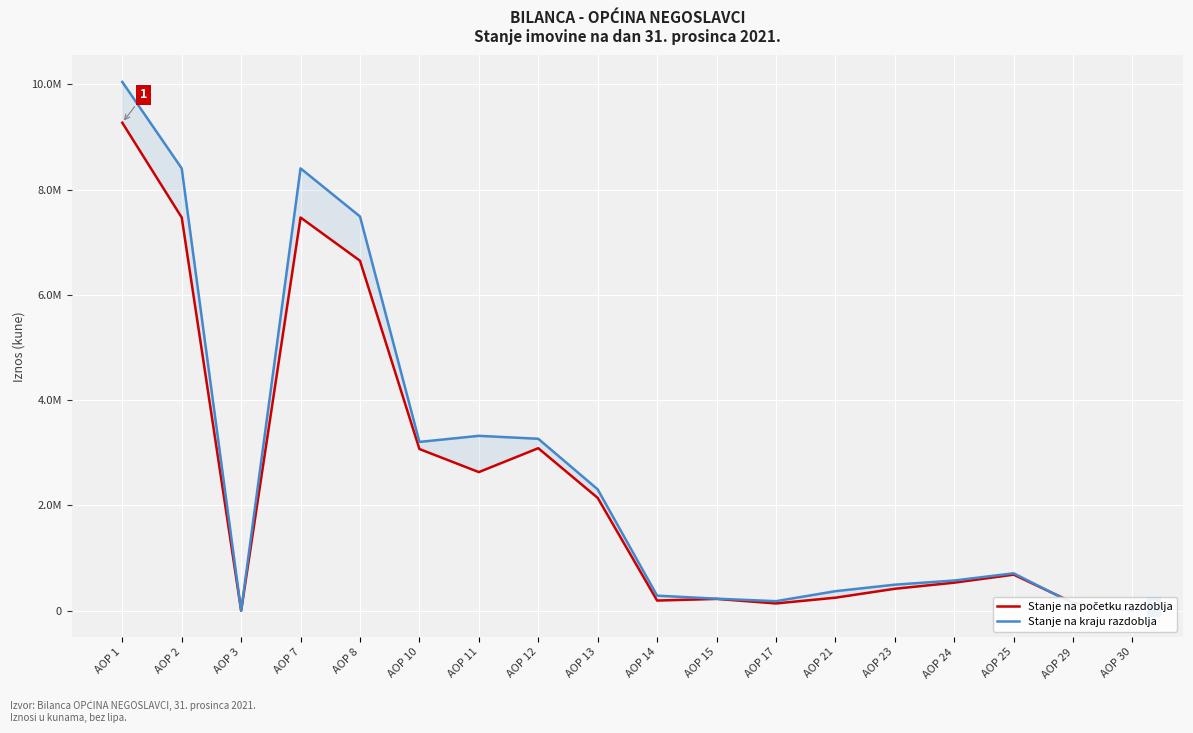

In Stanje na kraju razdoblja, how many points are lower than both neighbors (excluding endpoints)?

3